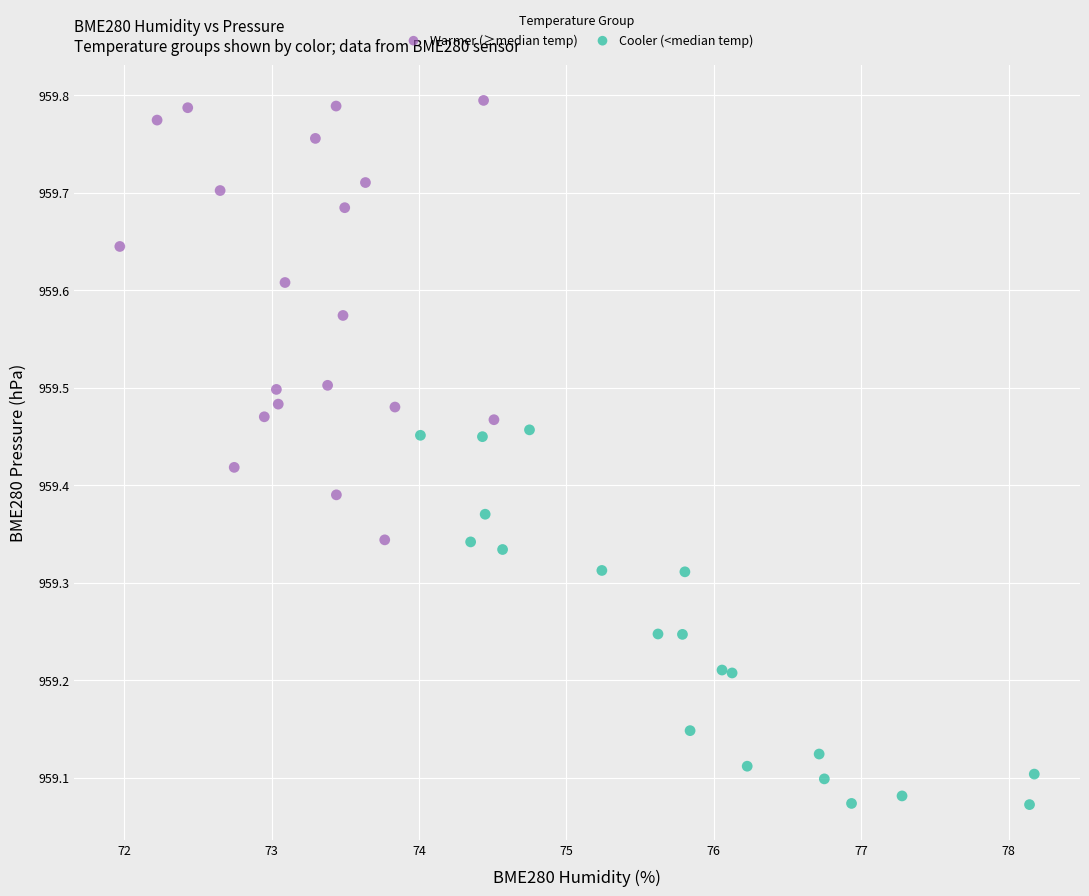

Which series contains the lowest Y value?

Cooler (<median temp)